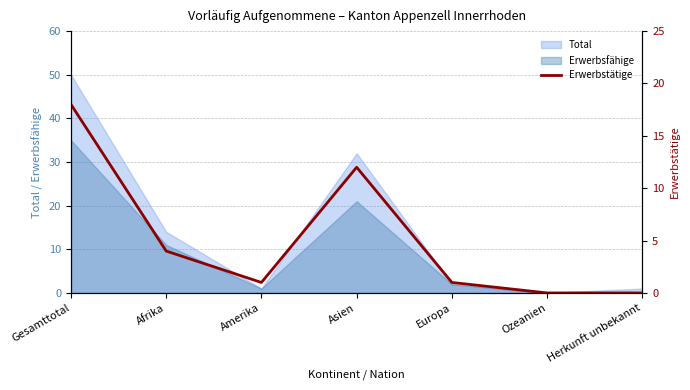

What is the difference between the maximum and minimum values?

18